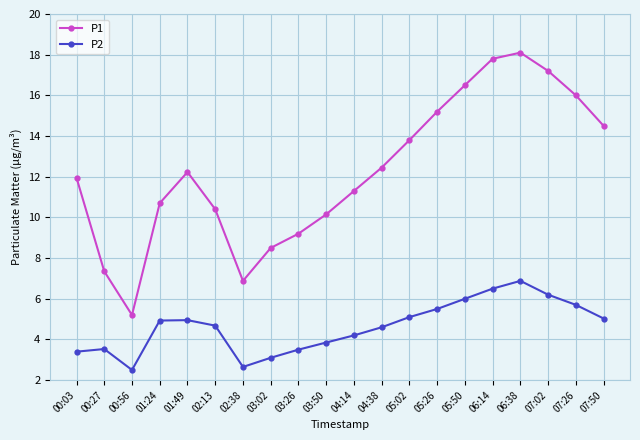

True or false: P1 has a value of 10.9 at 02:38.

False